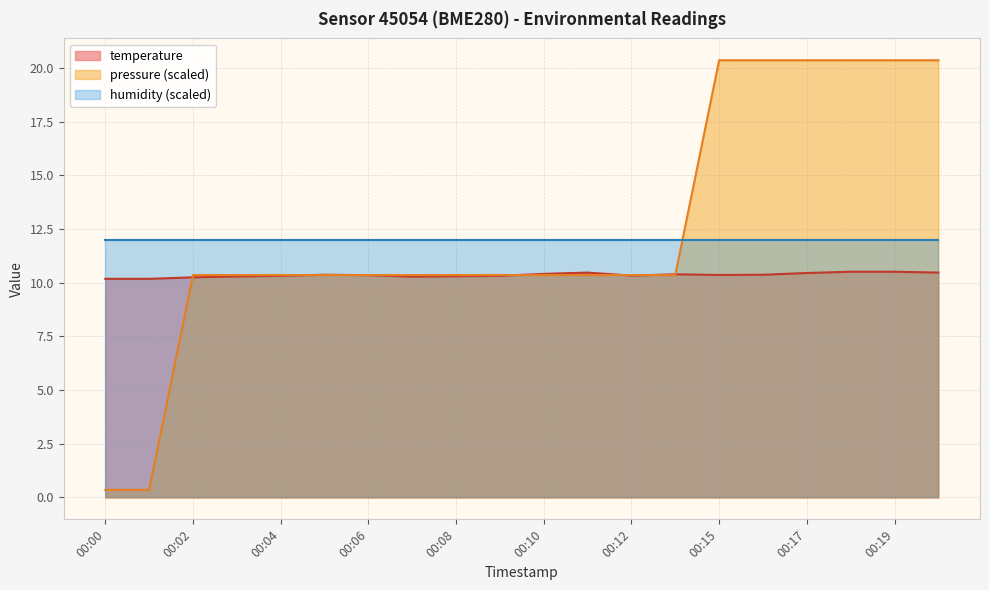

The pressure_norm series shows 20.4 at 00:17. True or false?

True